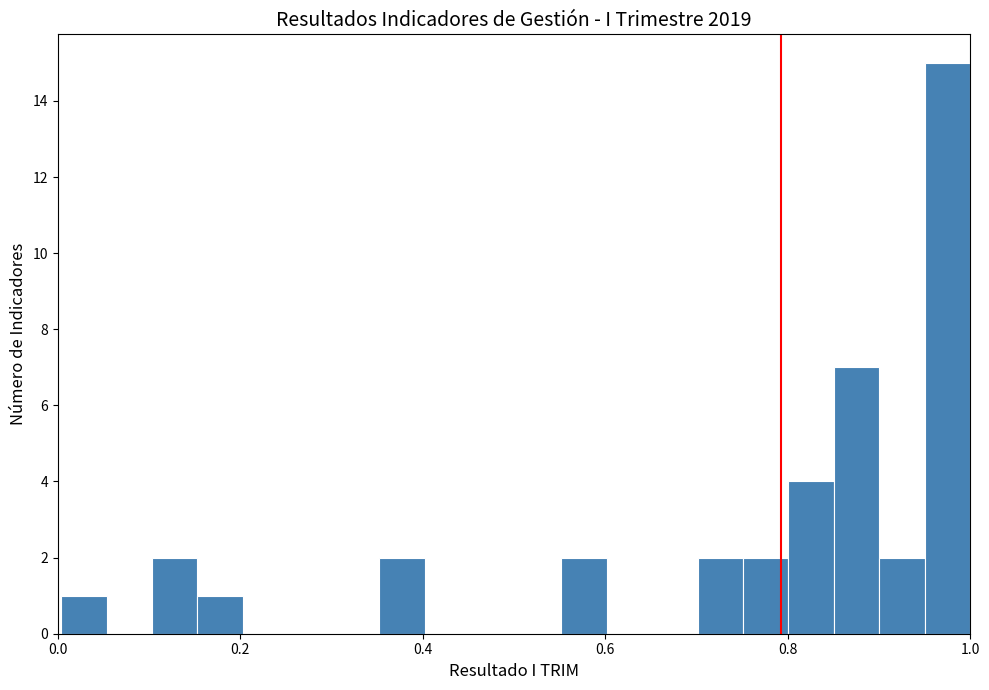

Around what value on the x-axis is the tallest bar? Give the approximate position of its centre, as read against the axis.

0.98